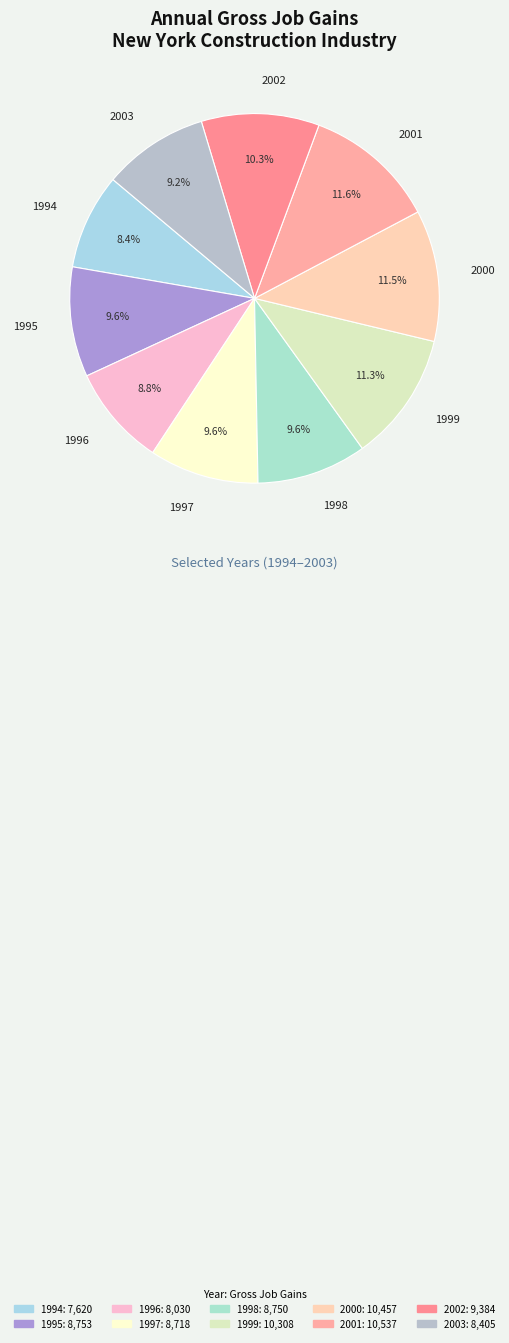

True or false: 2003 accounts for 1% of the total.

False